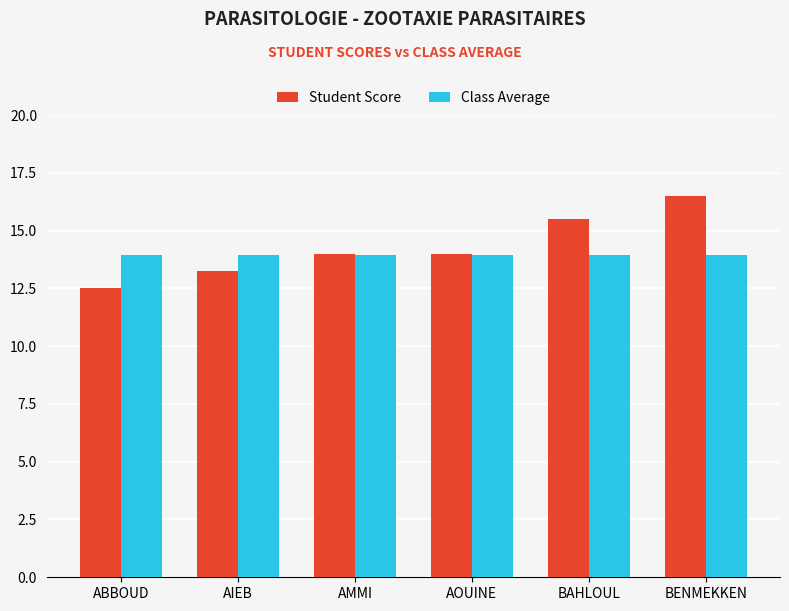

Rank the series by their maximum value, from lowest to highest.

Class Average, Student Score